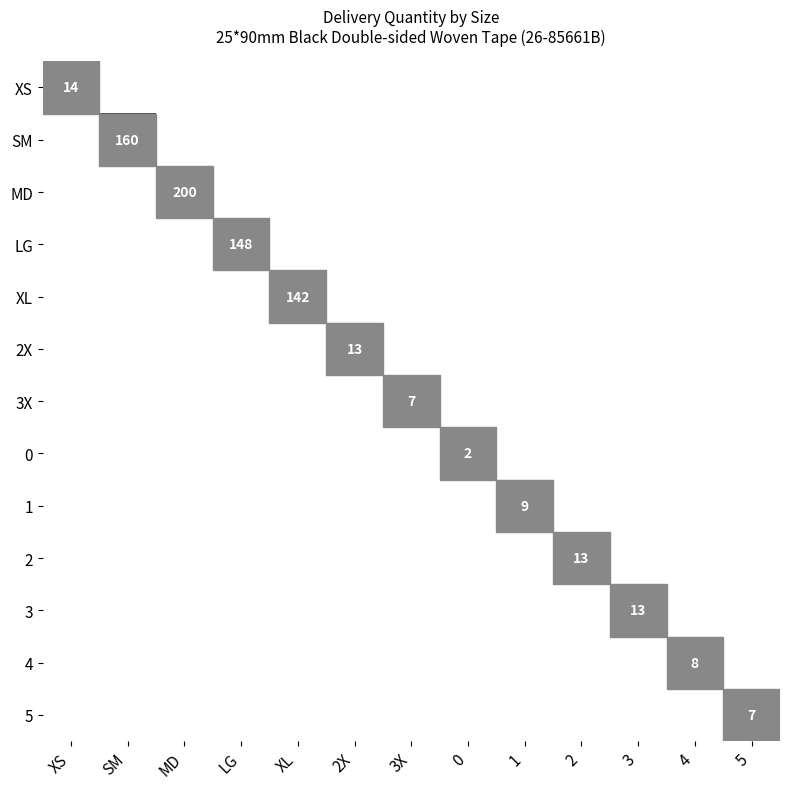

The XL series shows 142 at XL. True or false?

True